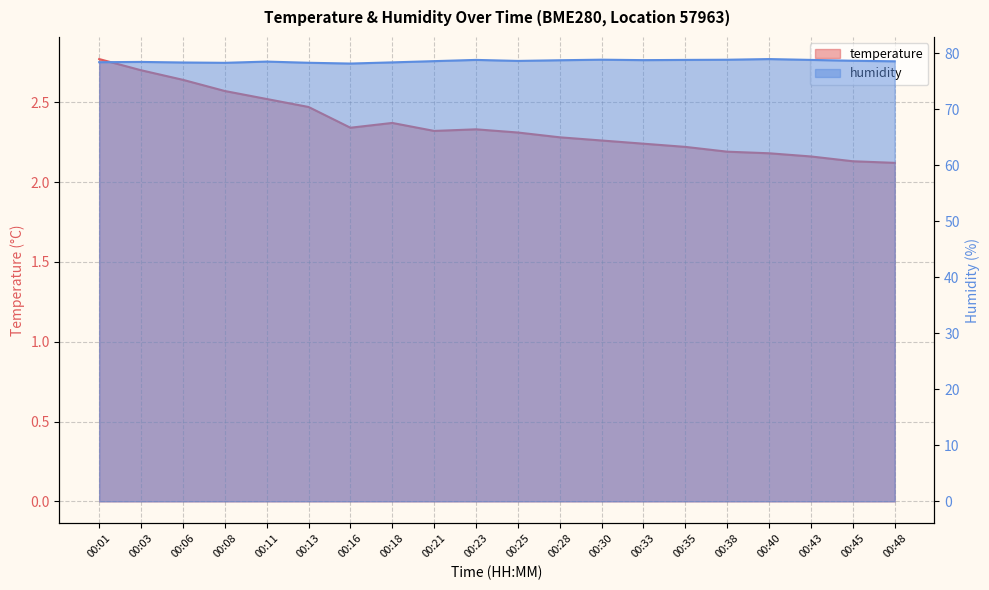

Read the humidity value at 00:21.

78.6